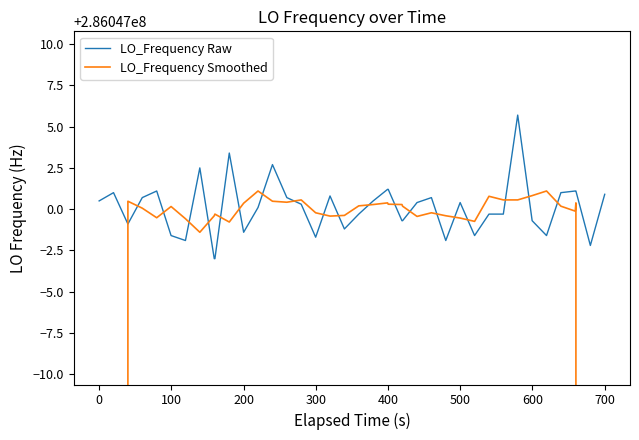

Does the chart display data point markers on the line(s)?

No